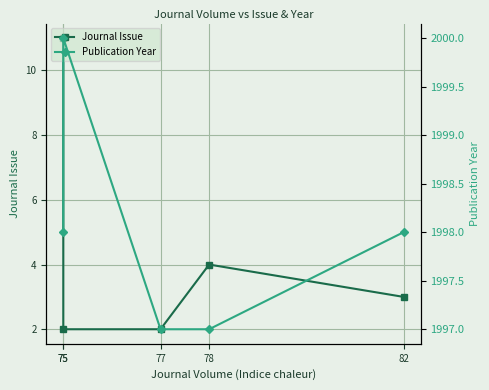

List the series in order of their peak value, highest first.

Publication Year, Journal Issue